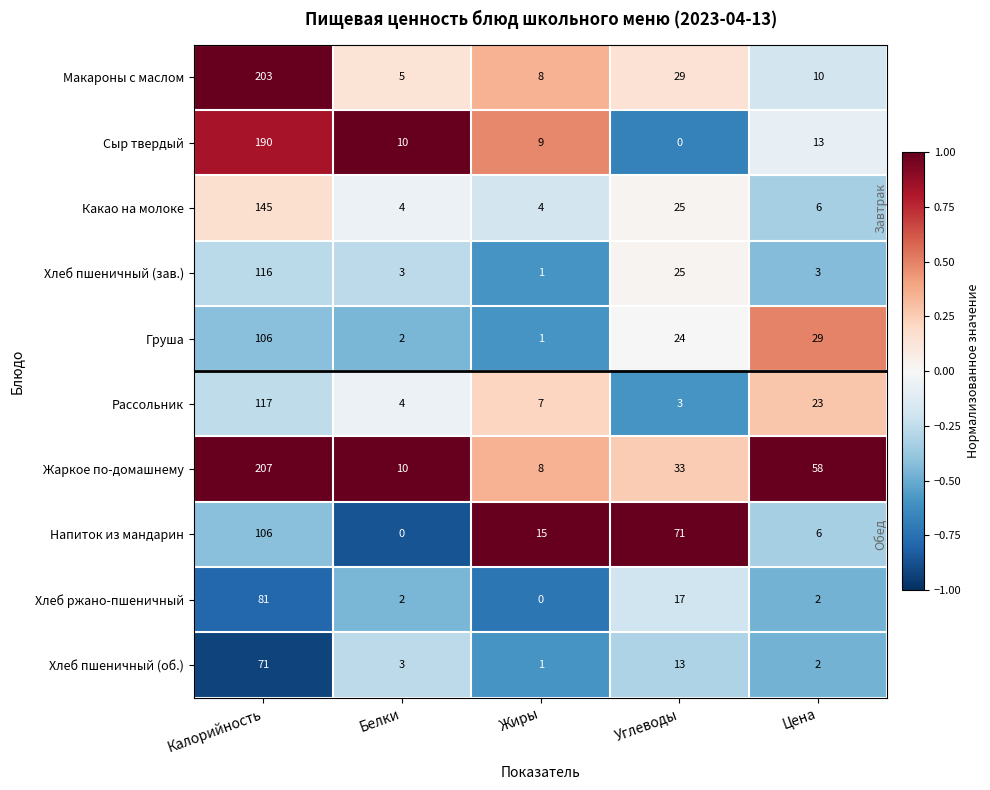

How many data points does each series have?

5